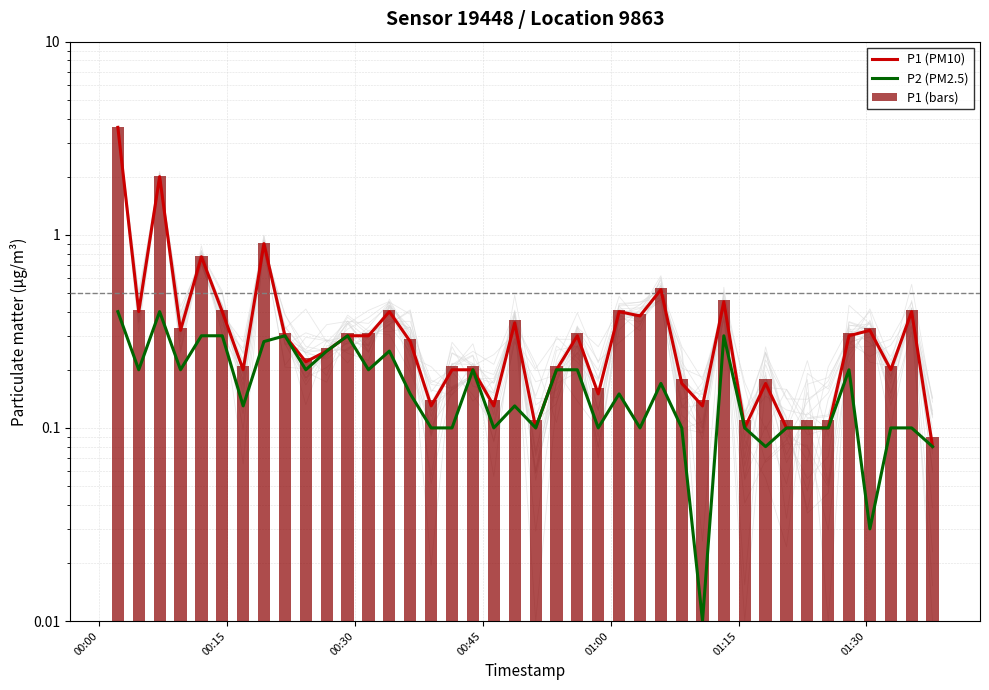

Which series has the largest range (max minus min)?

P1 (PM10)